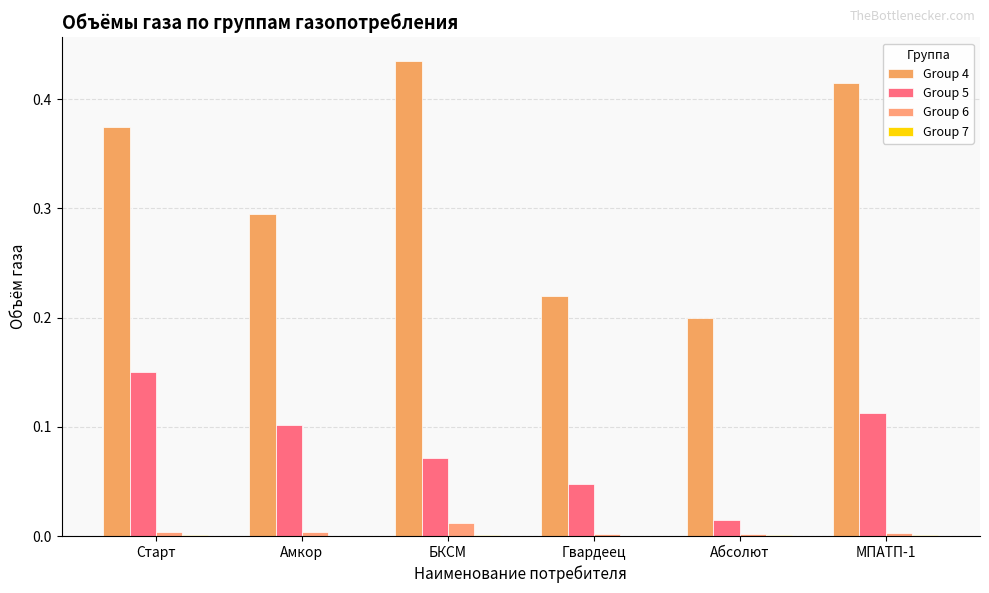

How many distinct data groups are displayed?

4